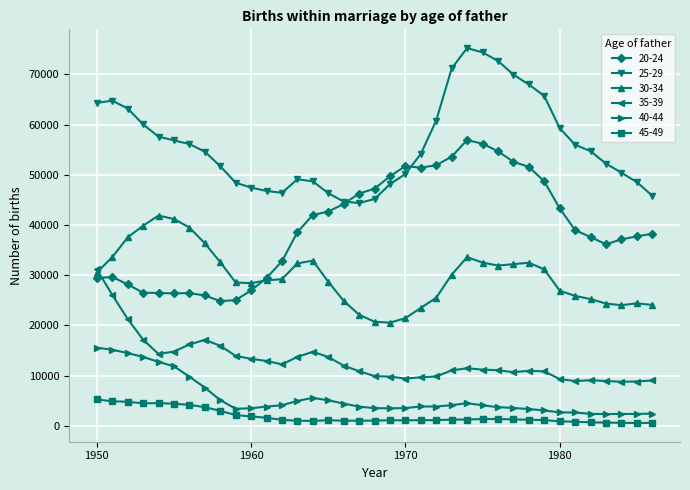

What is the difference between the maximum and second lowest values in the 45-49 series?

4662